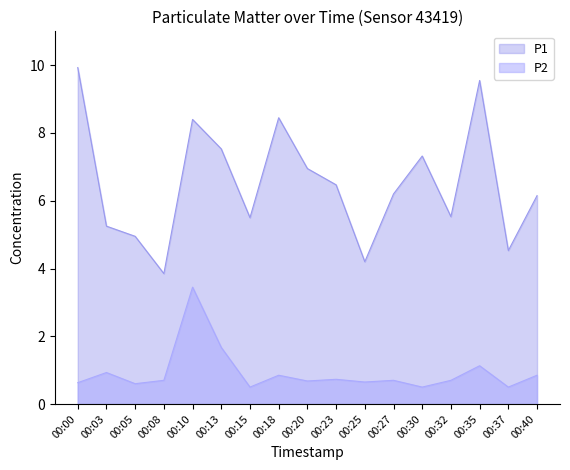

What is the difference between the second highest and minimum values in the P2 series?

1.2